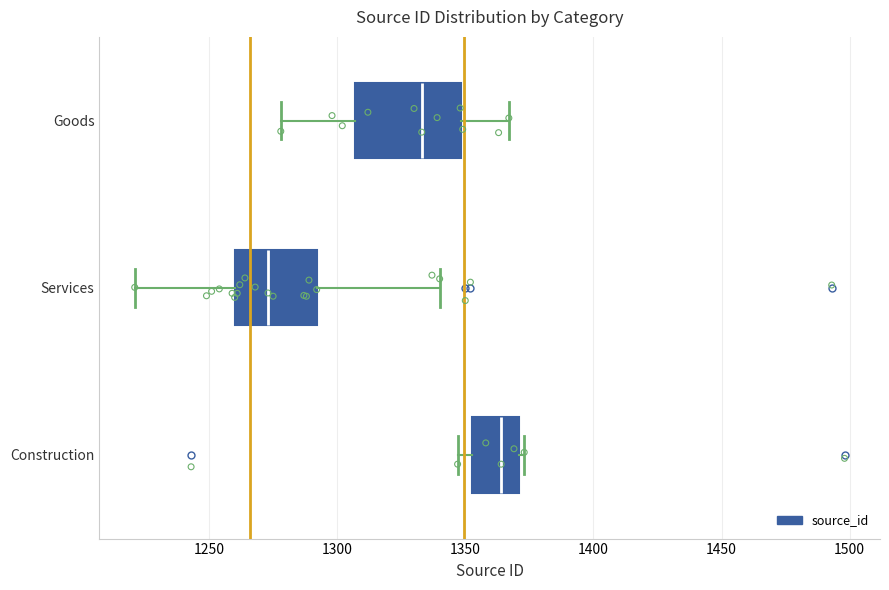

Reading bottom to top, transcribe this box plot: for each box, give where its median line is, the range the box spans, and where its two whiskers end, as read against the x-axis. The values are not printed on the chart, so give them approximately, as read against the axis.

Construction: median 1365, box 1355 to 1370, whiskers 1345 to 1375
Services: median 1275, box 1260 to 1290, whiskers 1220 to 1340
Goods: median 1335, box 1305 to 1350, whiskers 1280 to 1365